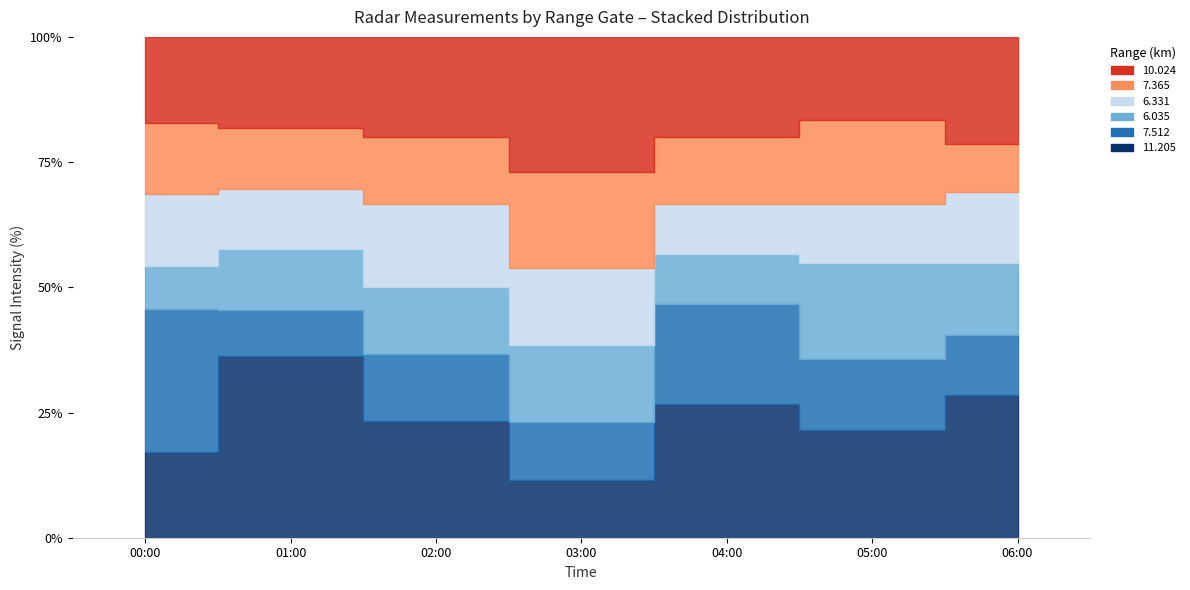

What position from the right is 2005/05/19 04:00?

3